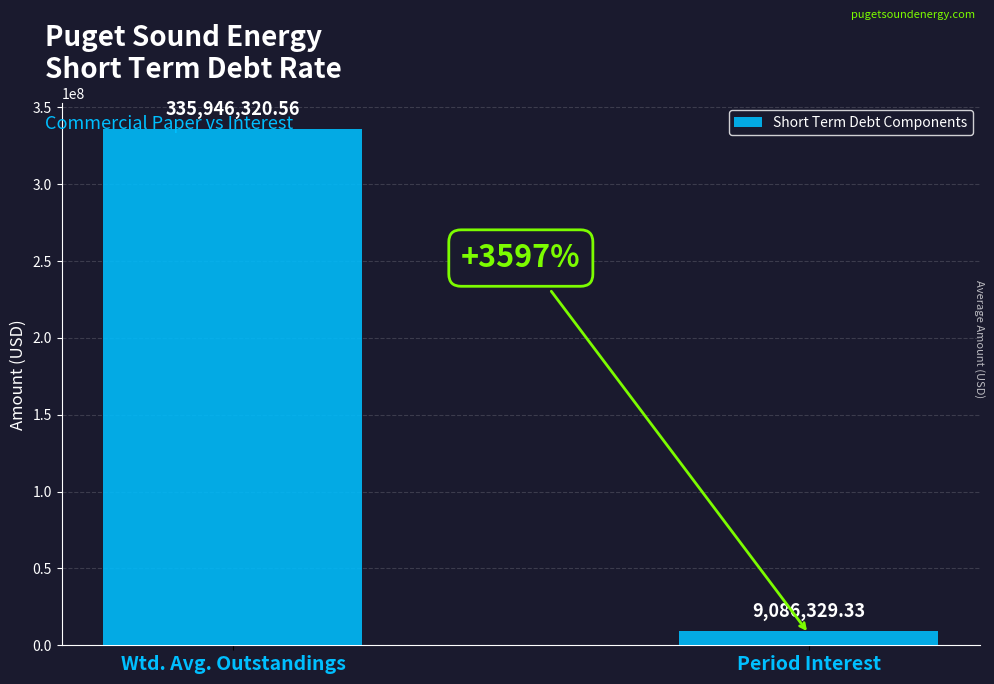

What is the difference between the maximum and minimum values?

326859991.2